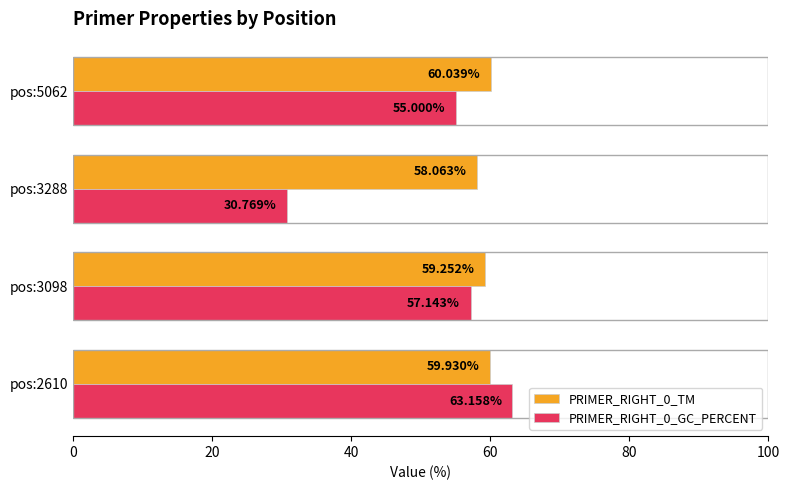

How many distinct data groups are displayed?

2